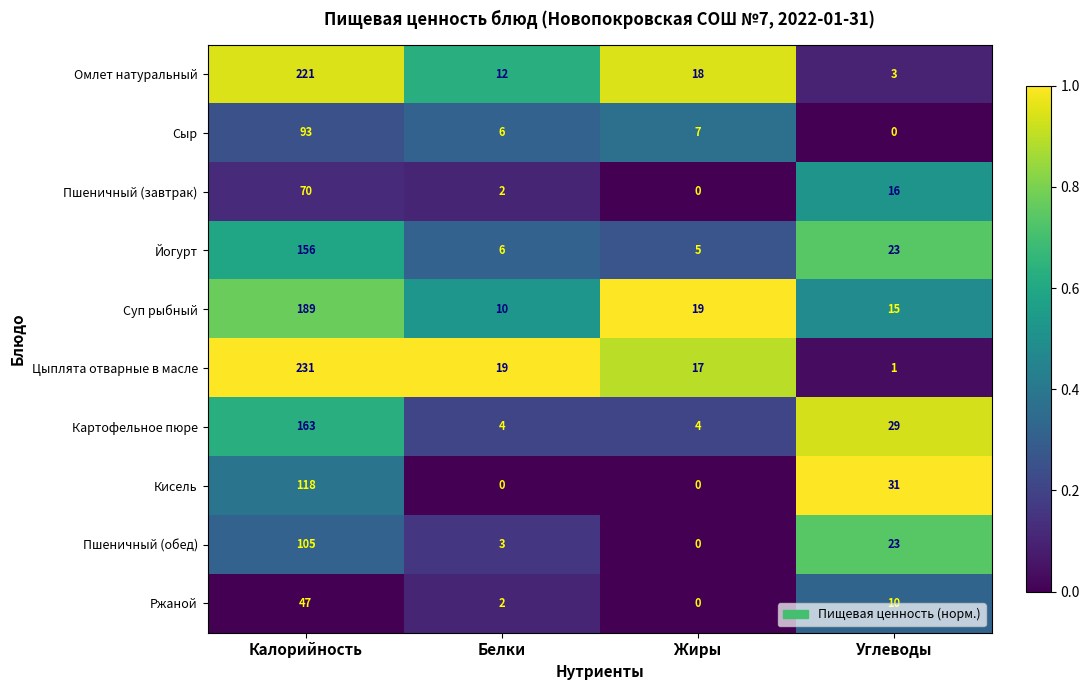

Which series has the largest range (max minus min)?

Цыплята отварные в масле